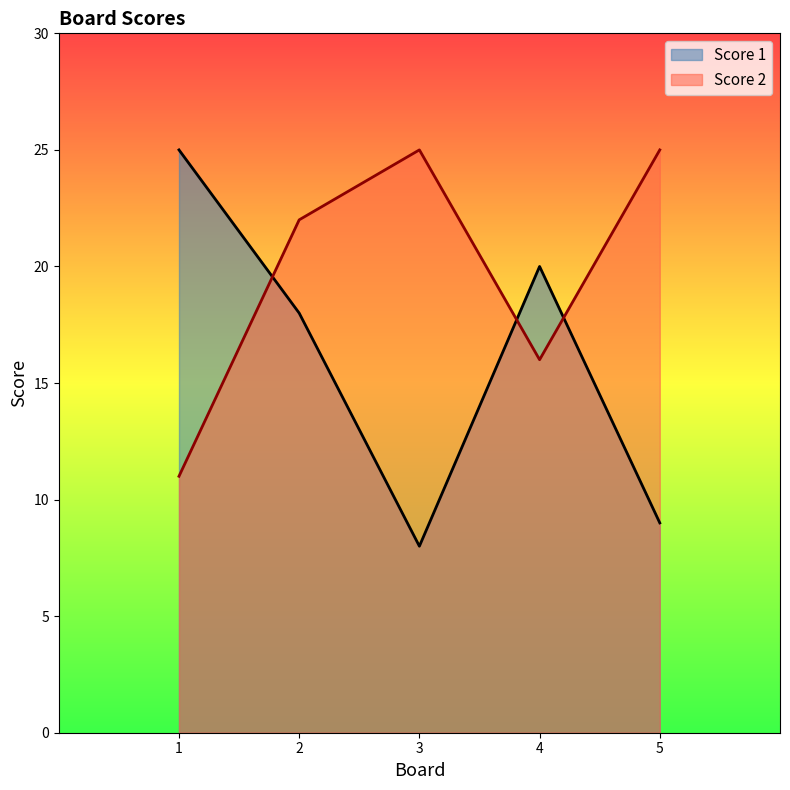

Reading left to right, transcribe all the data shown in this chart.

Score 1: 25	18	8	20	9
Score 2: 11	22	25	16	25